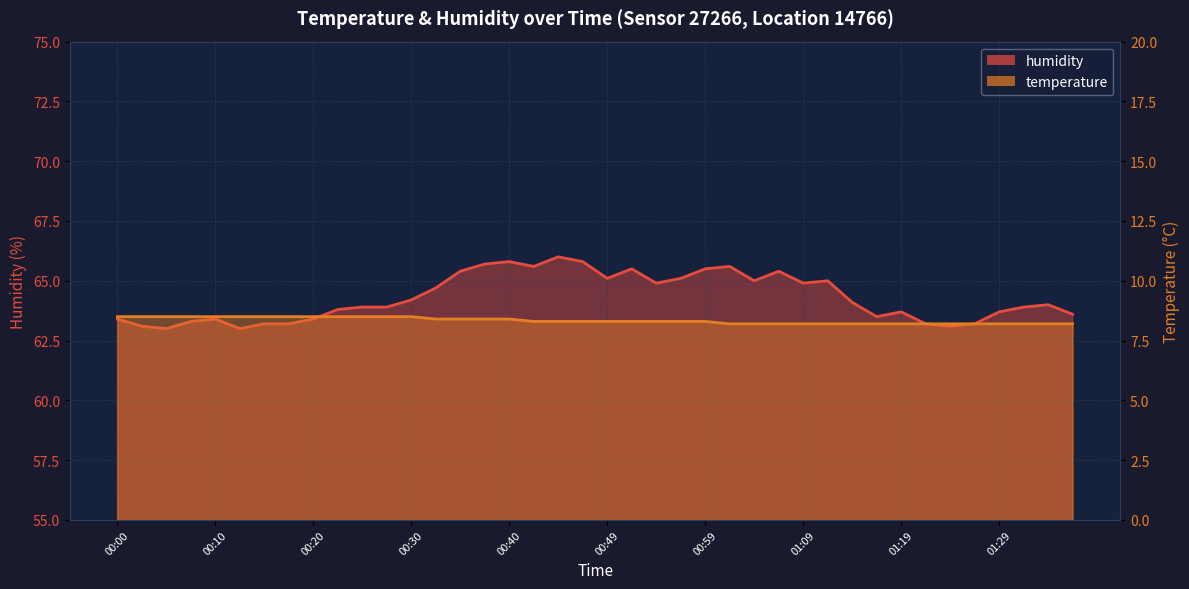

True or false: temperature has more than 2 interior local peaks.

False